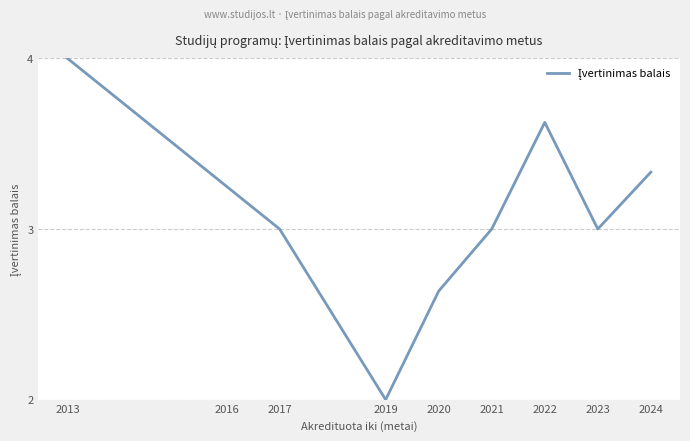

Is it true that the value at 2020 is 1.2?

False